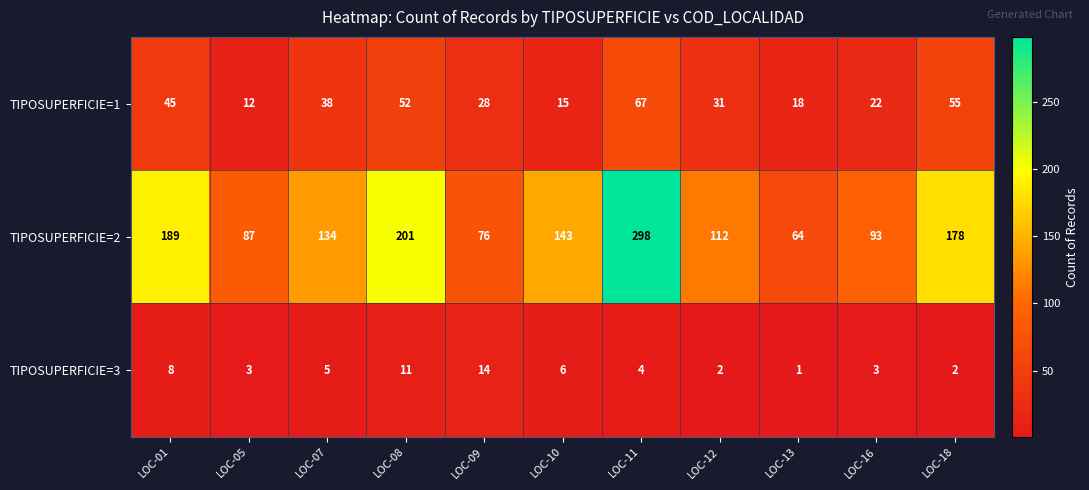

True or false: TIPOSUPERFICIE=2 has a value of 301 at LOC-18.

False